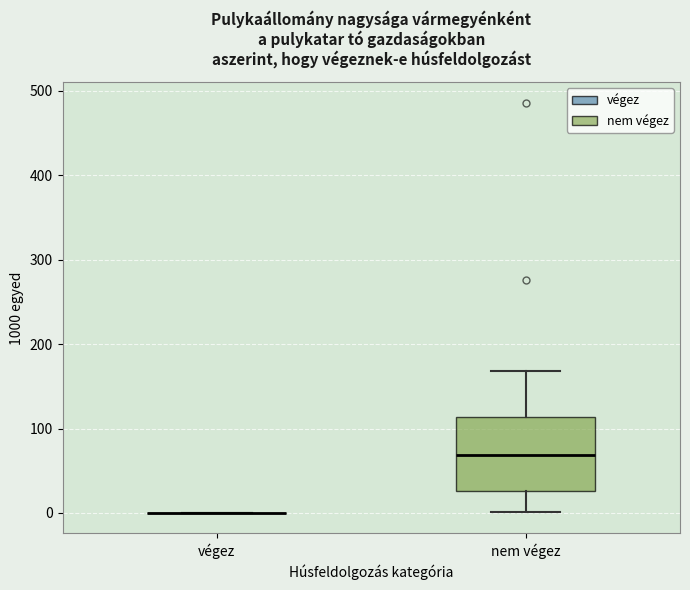

Where does the upper whisker of the box for nem végez end on the y-axis? The values are not printed on the chart, so give them approximately, as read against the axis.

170